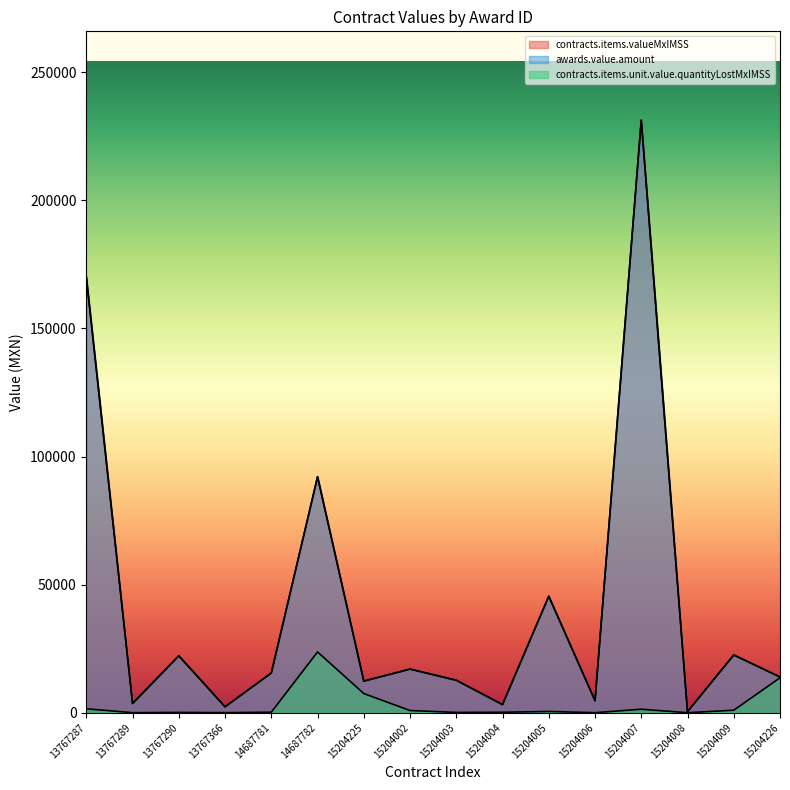

Which series has the largest range (max minus min)?

contracts.items.valueMxIMSS